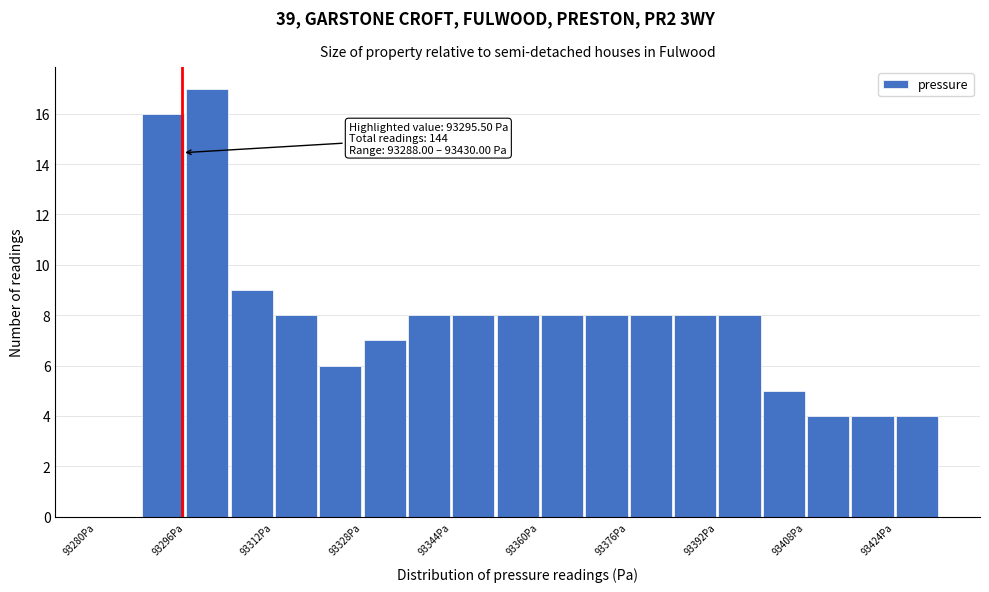

Over which range of the x-axis is the bar tallest?

93296 to 93304